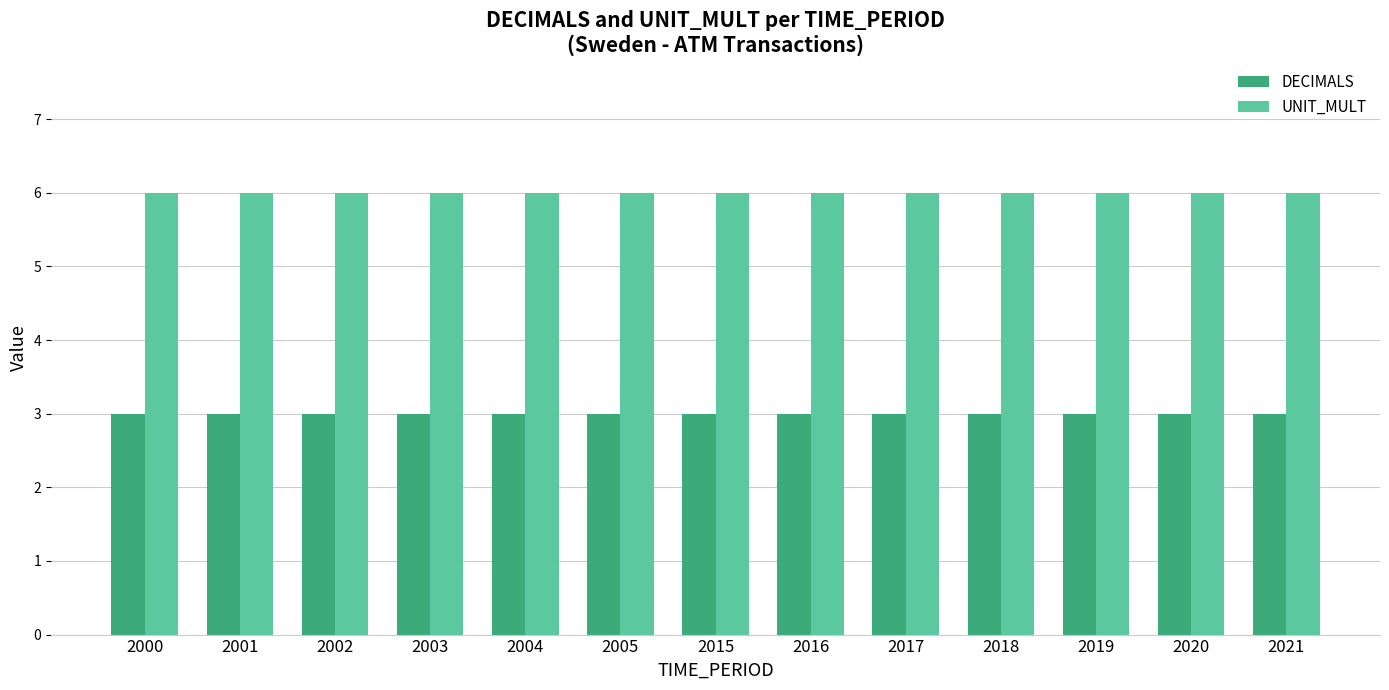

Which series has the largest total across all categories?

UNIT_MULT